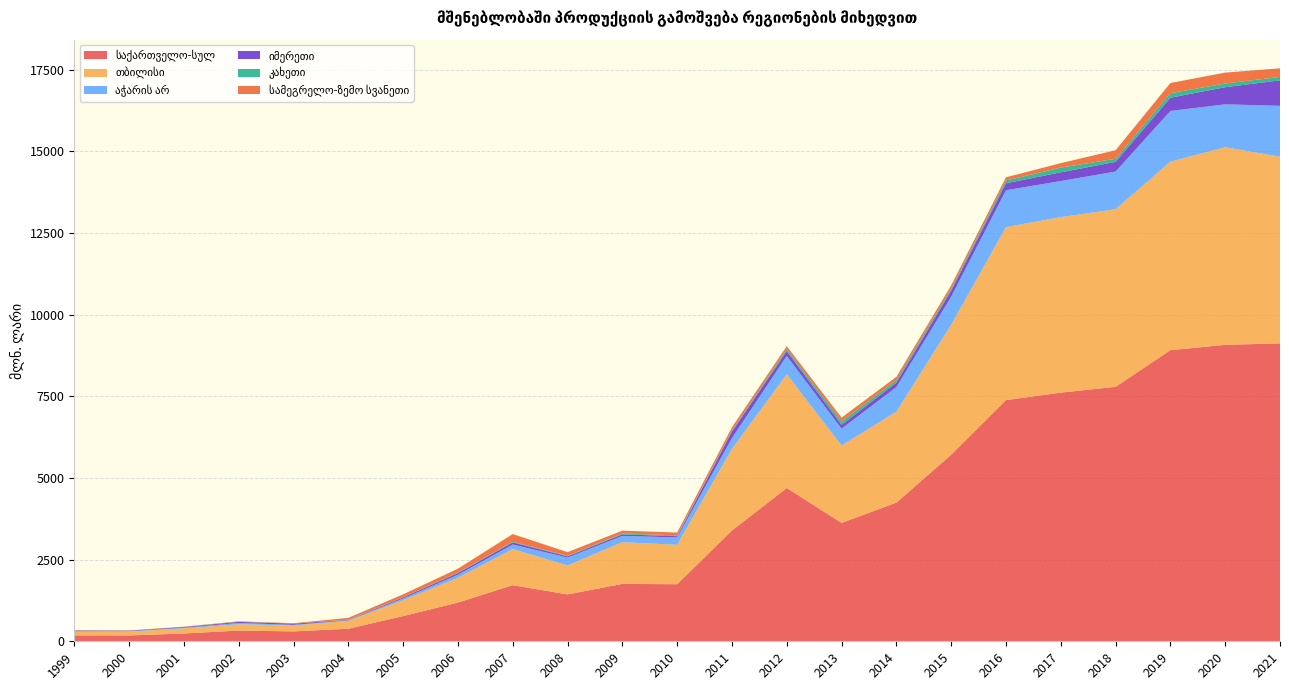

Reading left to right, what are all the values shown in this chart?

საქართველო-სულ: 1999=181.2	2000=178.1	2001=239.5	2002=328.1	2003=302.9	2004=384.2	2005=770.2	2006=1186.1	2007=1718.4	2008=1434.8	2009=1756.6	2010=1746.4	2011=3389.9	2012=4691.9	2013=3623.5	2014=4244.2	2015=5712.5	2016=7381.9	2017=7611.0	2018=7789.5	2019=8910.4	2020=9074.2	2021=9118.6
თბილისი: 1999=109.1	2000=121.3	2001=154.7	2002=193.9	2003=178.2	2004=242.9	2005=487.0	2006=756.9	2007=1105.4	2008=887.2	2009=1276.5	2010=1208.3	2011=2497.6	2012=3481.1	2013=2369.5	2014=2784.3	2015=3975.1	2016=5295.2	2017=5372.0	2018=5435.7	2019=5769.7	2020=6047.8	2021=5713.3
აჭარის არ: 1999=20.3	2000=11.2	2001=21.0	2002=39.0	2003=21.9	2004=14.4	2005=52.9	2006=94.1	2007=138.1	2008=240.1	2009=193.5	2010=222.9	2011=330.9	2012=560.3	2013=515.5	2014=750.6	2015=858.5	2016=1127.8	2017=1105.1	2018=1152.1	2019=1551.7	2020=1314.1	2021=1557.0
იმერეთი: 1999=18.5	2000=14.0	2001=20.7	2002=33.9	2003=35.7	2004=12.8	2005=33.6	2006=49.8	2007=65.1	2008=38.1	2009=46.8	2010=39.2	2011=201.9	2012=147.3	2013=116.8	2014=136.5	2015=187.1	2016=213.2	2017=266.2	2018=295.7	2019=405.7	2020=524.1	2021=780.2
კახეთი: 1999=2.4	2000=2.8	2001=4.8	2002=5.7	2003=4.3	2004=6.8	2005=4.9	2006=14.2	2007=20.6	2008=17.3	2009=25.4	2010=23.6	2011=28.1	2012=61.9	2013=100.0	2014=76.6	2015=59.7	2016=85.1	2017=144.1	2018=95.0	2019=138.5	2020=112.8	2021=105.6
სამეგრელო-ზემო სვანეთი: 1999=6.3	2000=7.2	2001=7.2	2002=11.0	2003=11.5	2004=55.6	2005=88.1	2006=120.5	2007=234.6	2008=110.5	2009=87.4	2010=88.3	2011=102.0	2012=90.3	2013=120.0	2014=101.2	2015=99.7	2016=98.1	2017=136.6	2018=262.0	2019=311.5	2020=333.1	2021=262.8